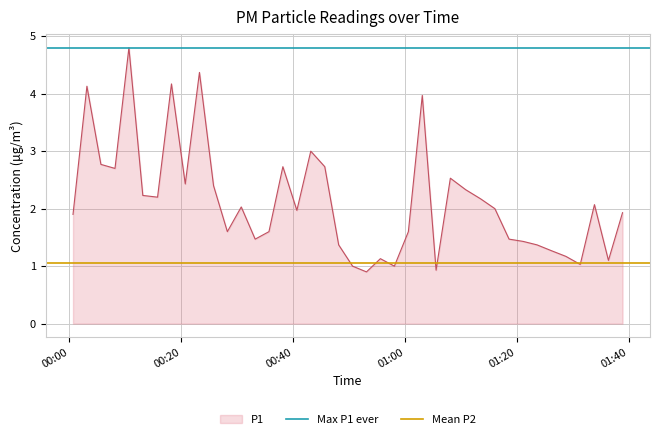

What is the sum of all Max P1 ever values?

9.6